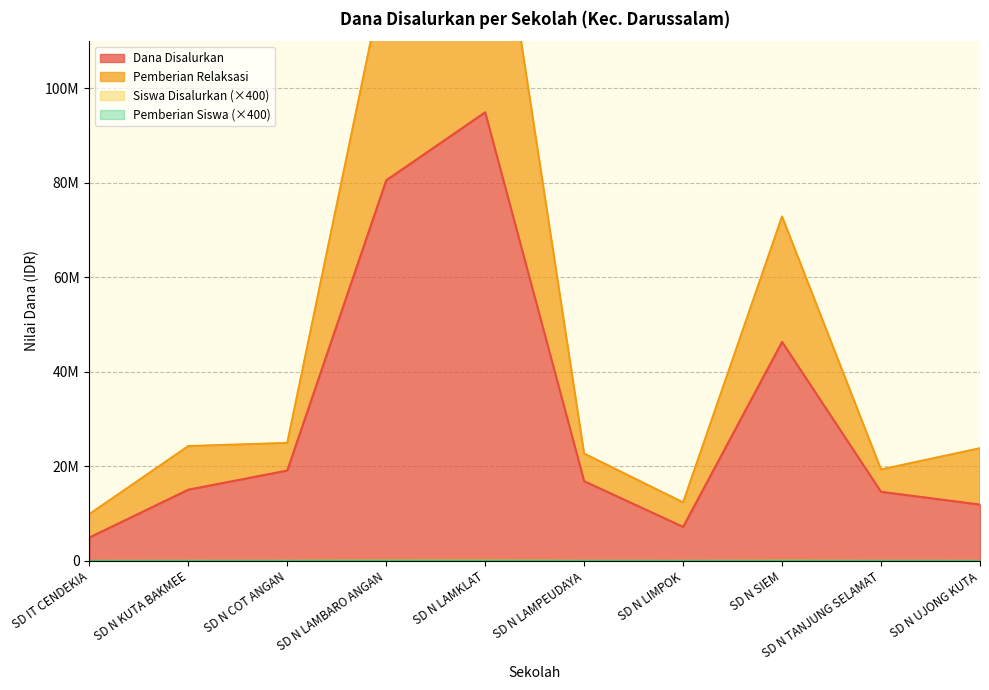

Reading left to right, what are all the values shown in this chart?

Dana Disalurkan: 4950000	15075000	19125000	80550000	94950000	16875000	7200000	46350000	14625000	11925000
Pemberian Relaksasi: 9900000	24300000	24975000	125775000	159750000	22725000	12375000	72900000	19350000	23850000
Siswa Disalurkan: 4400	16000	19200	76800	90000	16400	7200	45200	15200	10800
Pemberian: 0	6800	14000	36000	30800	11200	2400	19600	10400	0